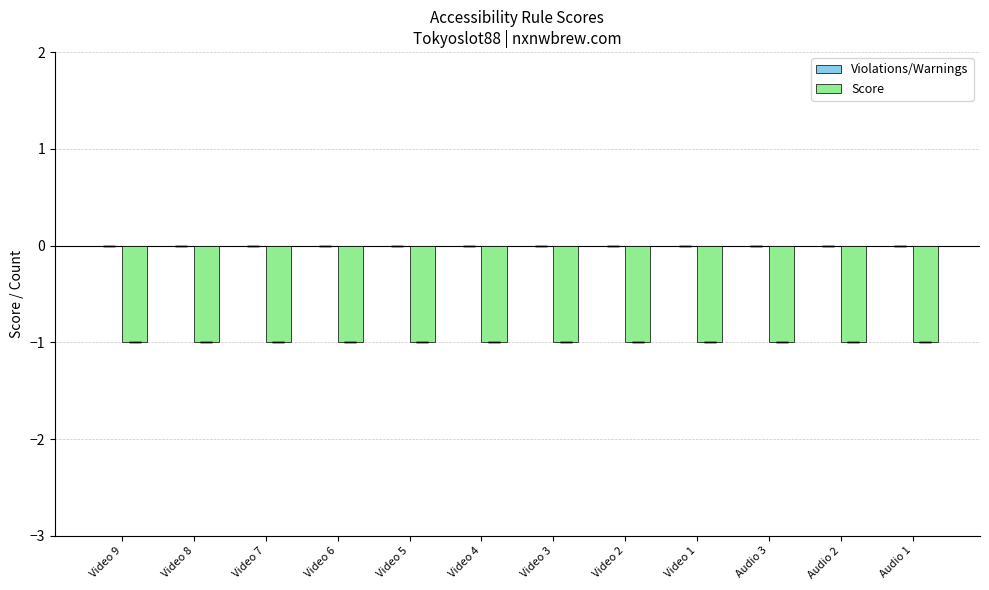

Which series changed the most between Video 4 and Video 3?

Violations/Warnings